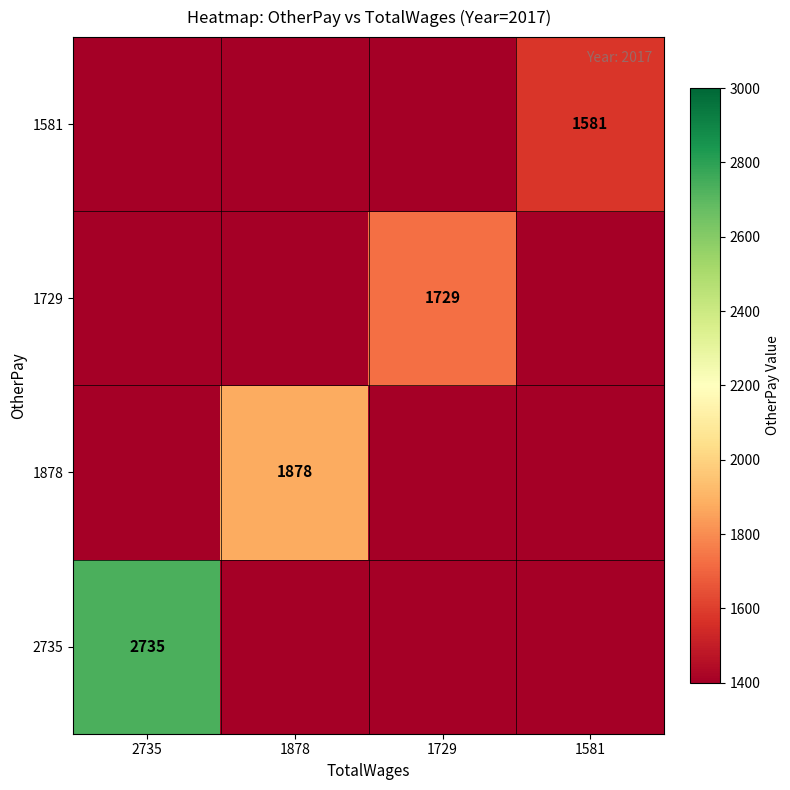

Count the number of categories in the chart.

4